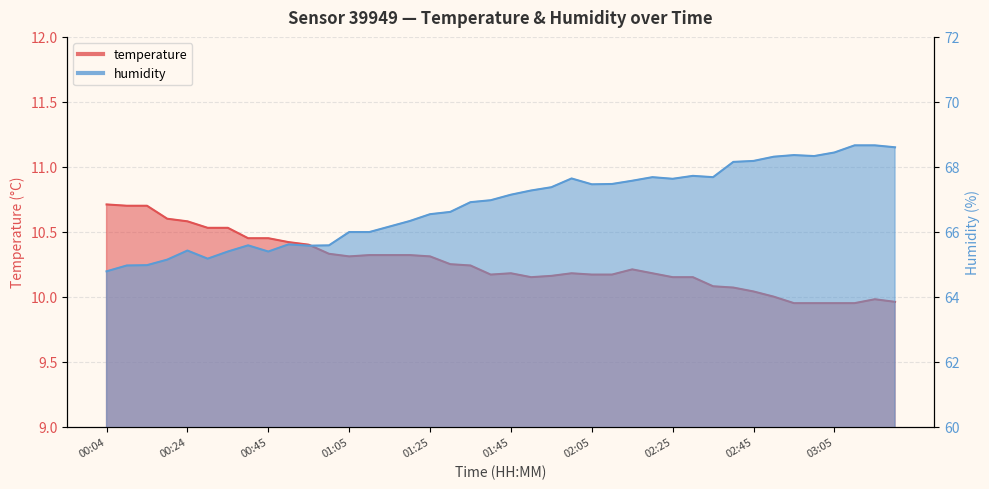

What is the lowest value of the temperature series?

9.9